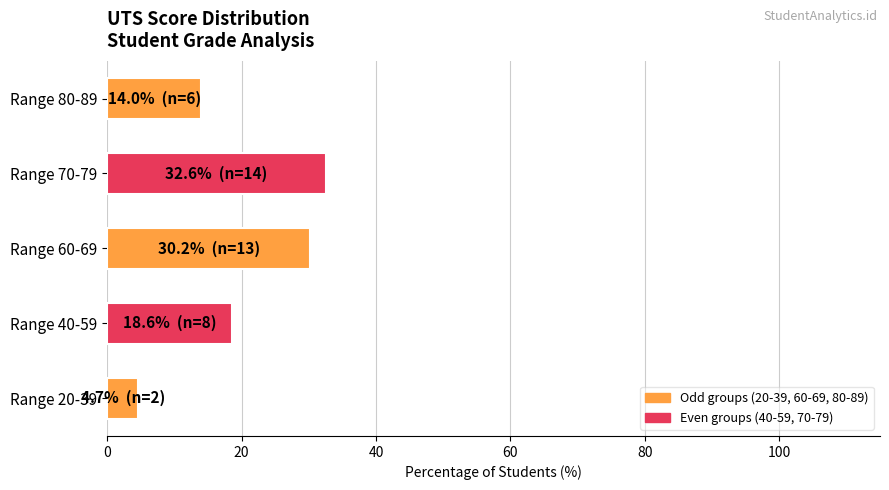

How many values are below 18?

2